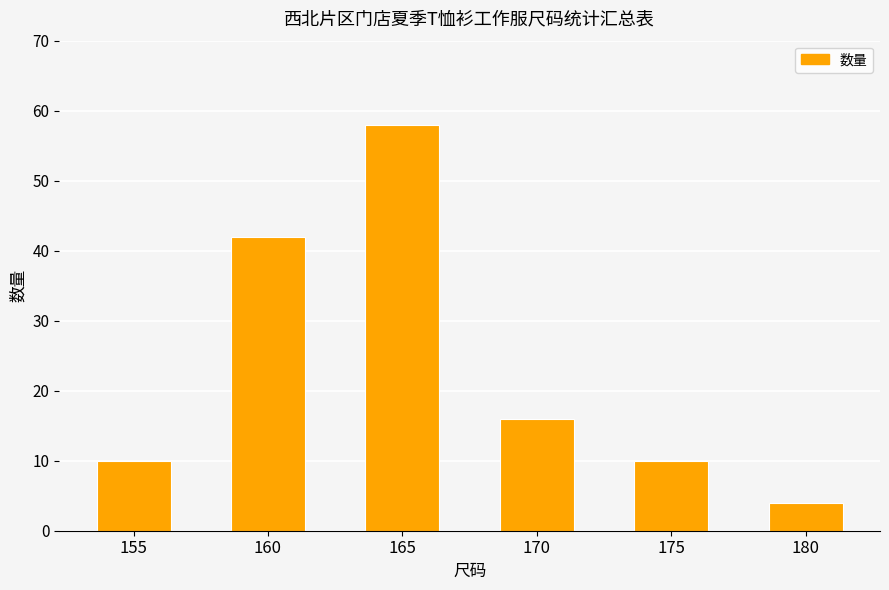

Reading right to left, transcribe all the data shown in this chart.

4	10	16	58	42	10